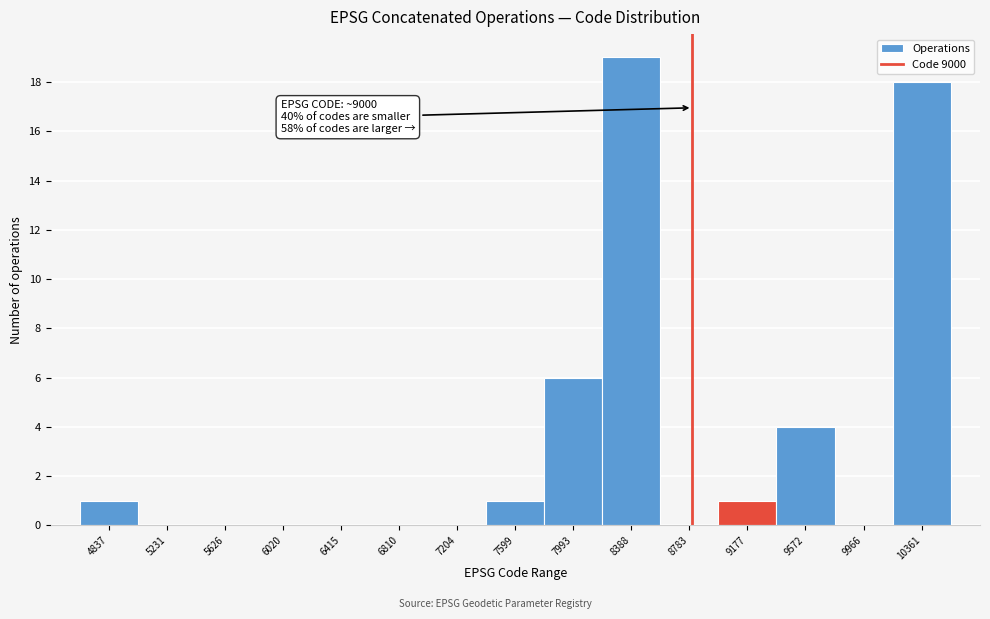

Reading left to right, what are all the values shown in this chart?

4837=1	5231=0	5626=0	6020=0	6415=0	6810=0	7204=0	7599=1	7993=6	8388=19	8783=0	9177=1	9572=4	9966=0	10361=18